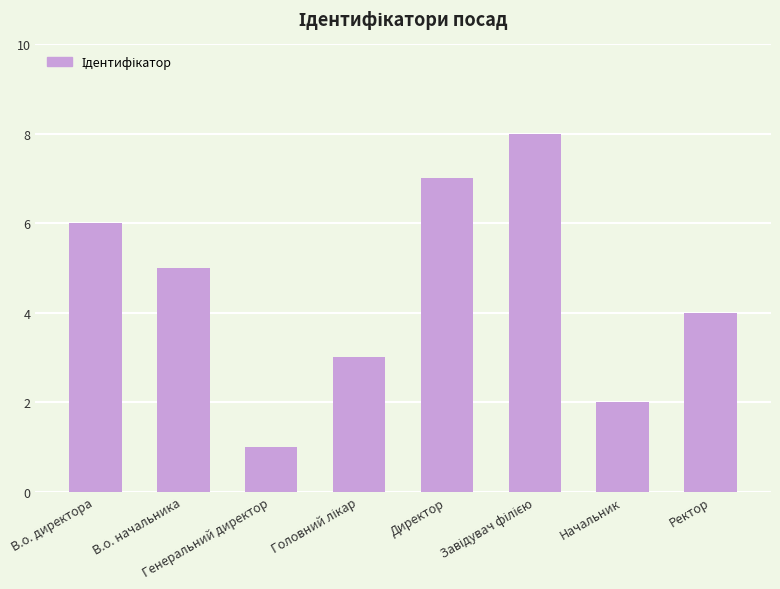

What is the label of the 8th bar from the right?

В.о. директора